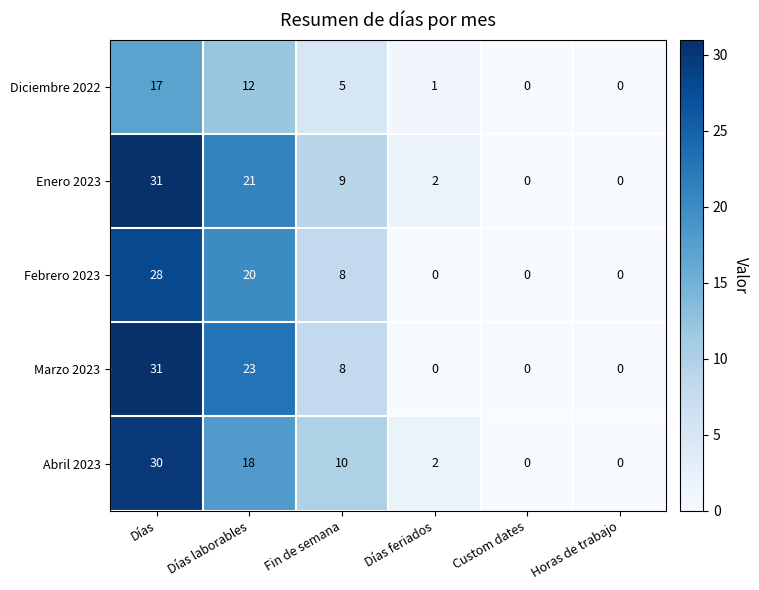

Rank the series at Días laborables from lowest to highest value.

Diciembre 2022, Abril 2023, Febrero 2023, Enero 2023, Marzo 2023